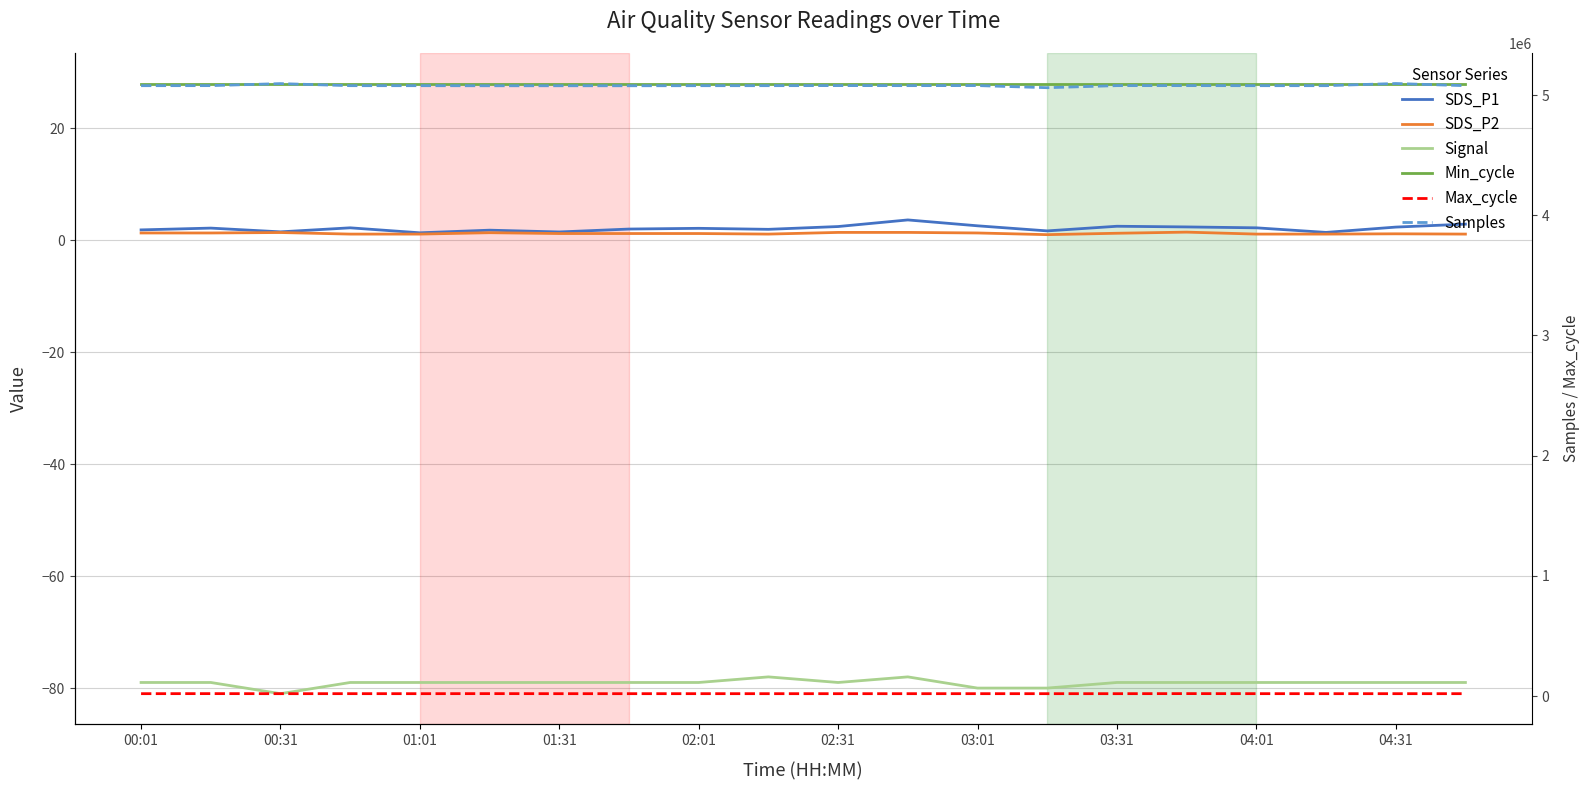

Does the chart display data point markers on the line(s)?

No